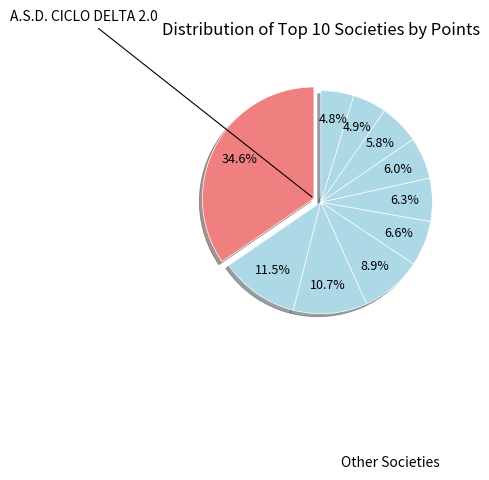

How many slices are in this pie chart?

10